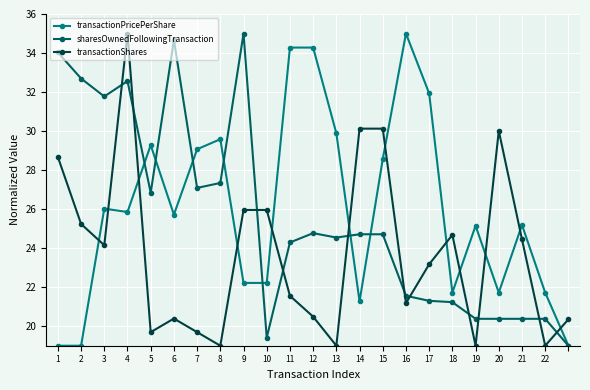

After their last crossing, which series has the higher values: sharesOwnedFollowingTransaction or transactionShares?

transactionShares